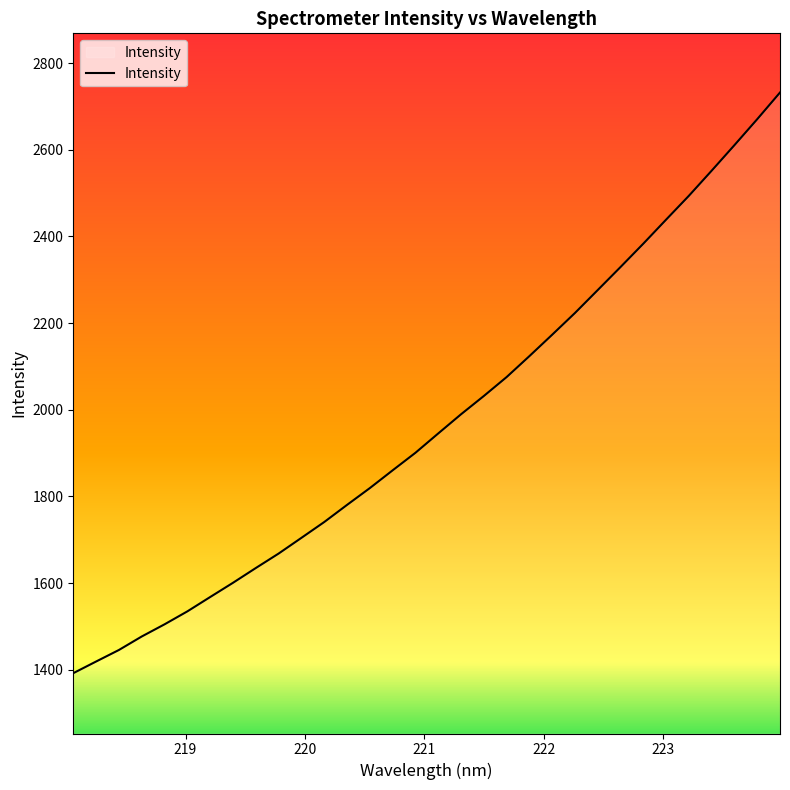

What is the difference between the maximum and minimum values?

1340.1